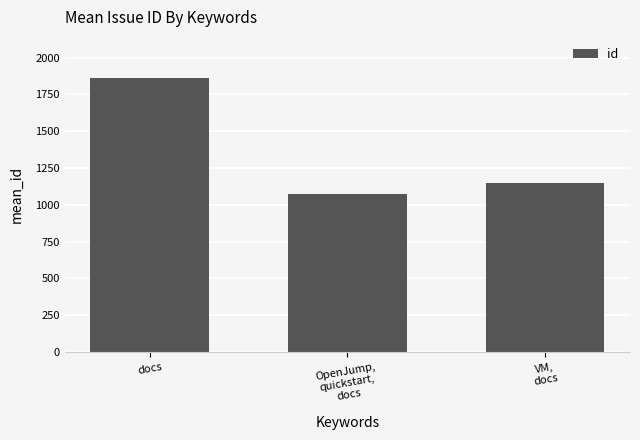

Does the chart contain stacked bars?

No